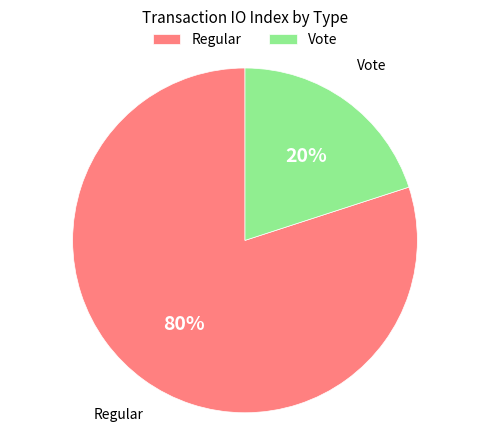

Which has a higher value, Regular or Vote?

Regular